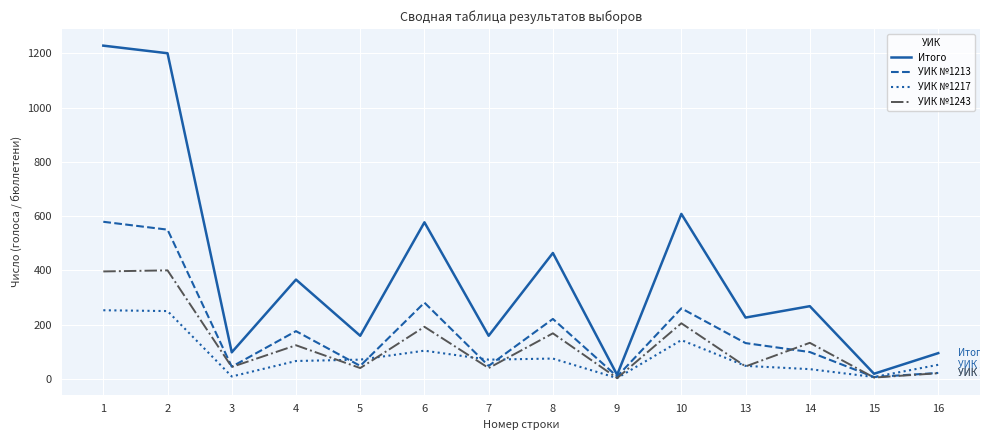

Which series has the widest spread of values?

Итого